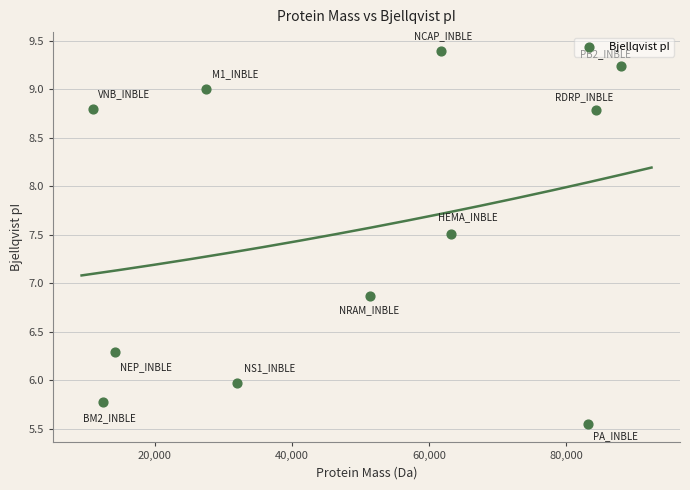

What is the average Y value?

7.6